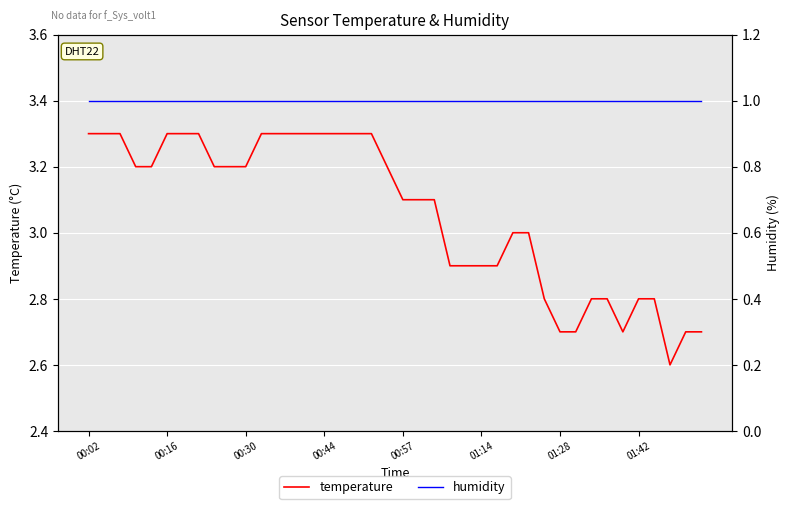

What is the greatest value displayed?

3.3